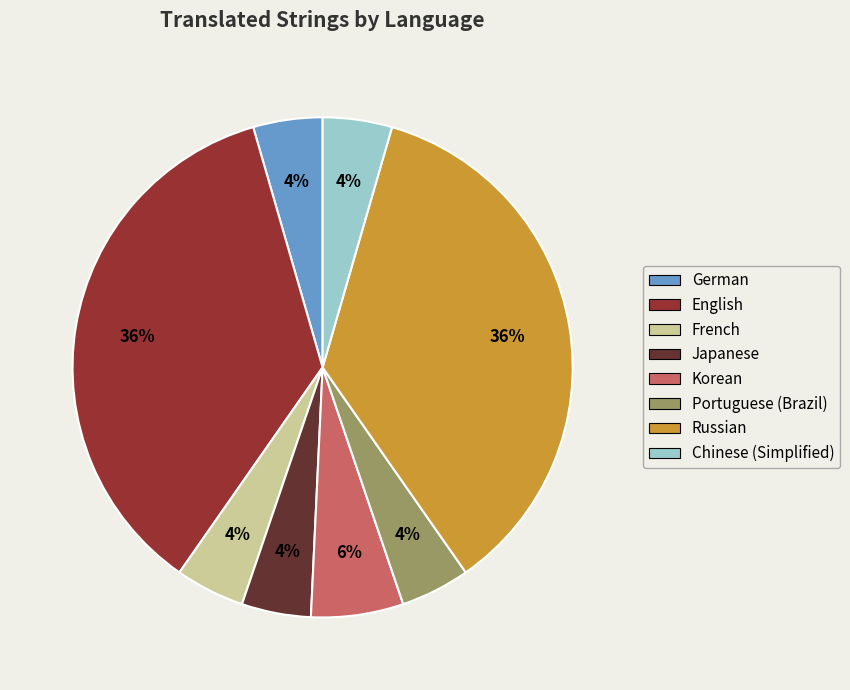

To the nearest percent, what is the combined percentage of Korean and Japanese?

10%